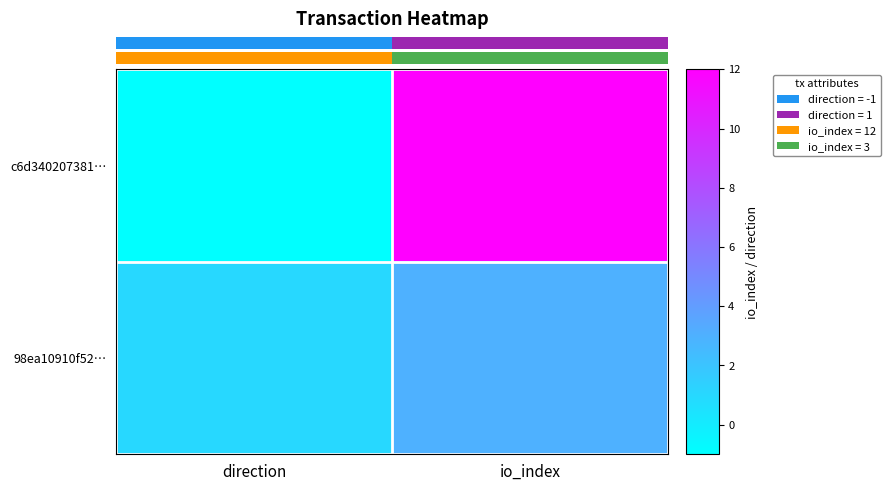

Is the value of c6d340207381… at io_index greater than the value of 98ea10910f52… at io_index?

Yes